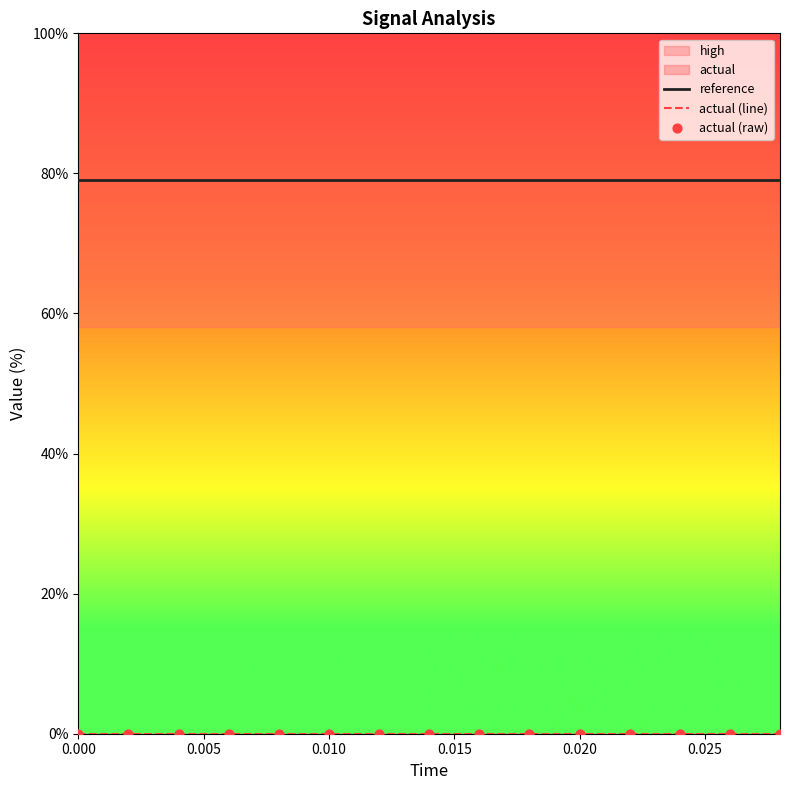

What is the highest value of the reference series?

79.1